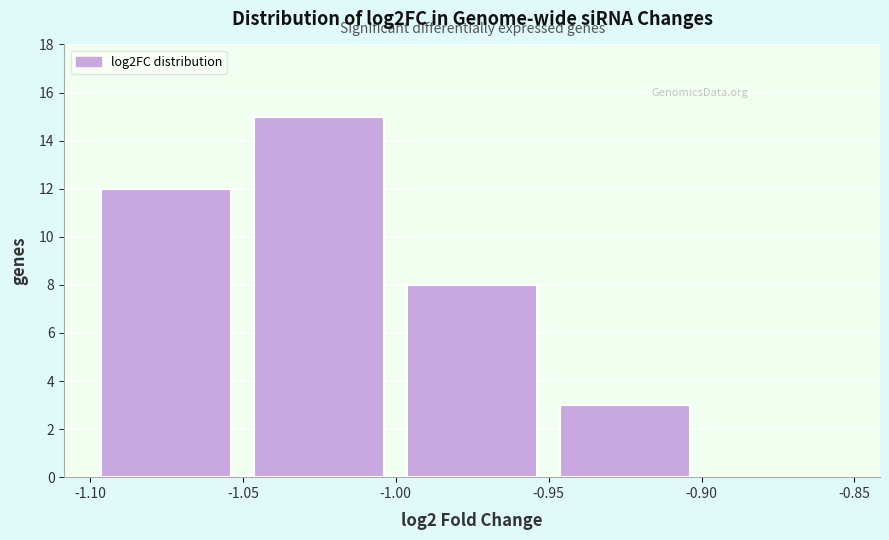

How tall is the bar that spans -1.05 to -1.00 on the x-axis? The values are not printed on the chart, so give them approximately, as read against the axis.

15